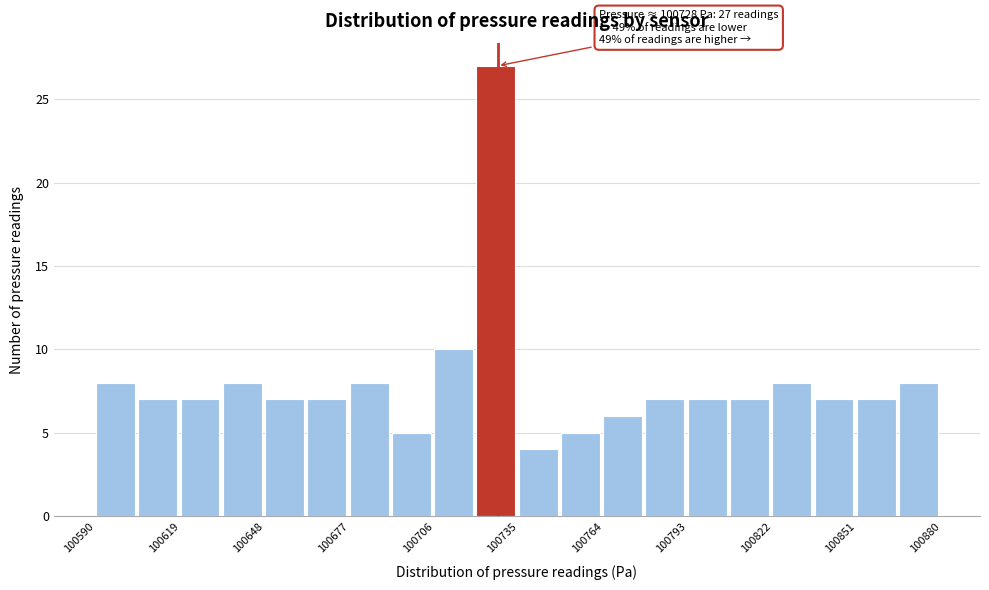

Around what value on the x-axis is the tallest bar? Give the approximate position of its centre, as read against the axis.

100730